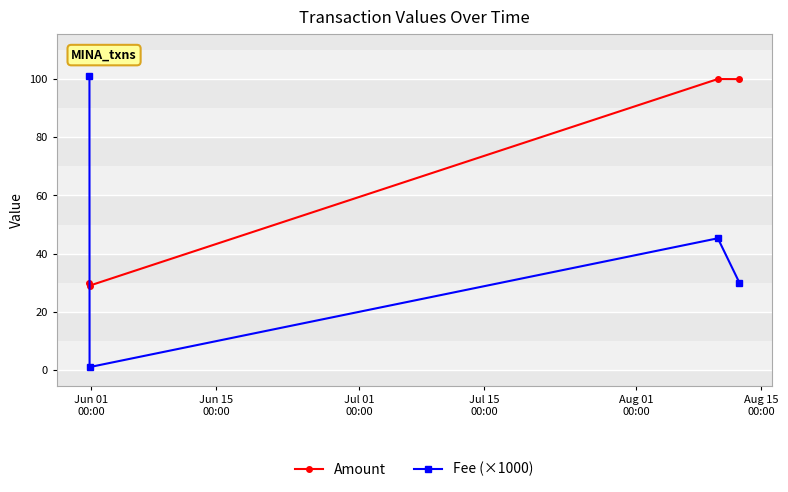

What is the sum of all Fee (×1000) values?

177.3